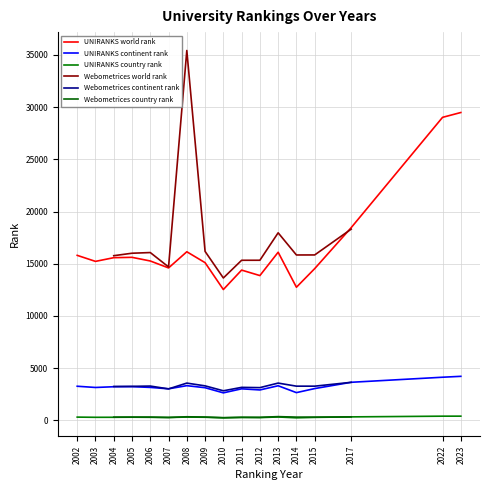

True or false: UNIRANKS country rank and UNIRANKS continent rank cross at least once.

False